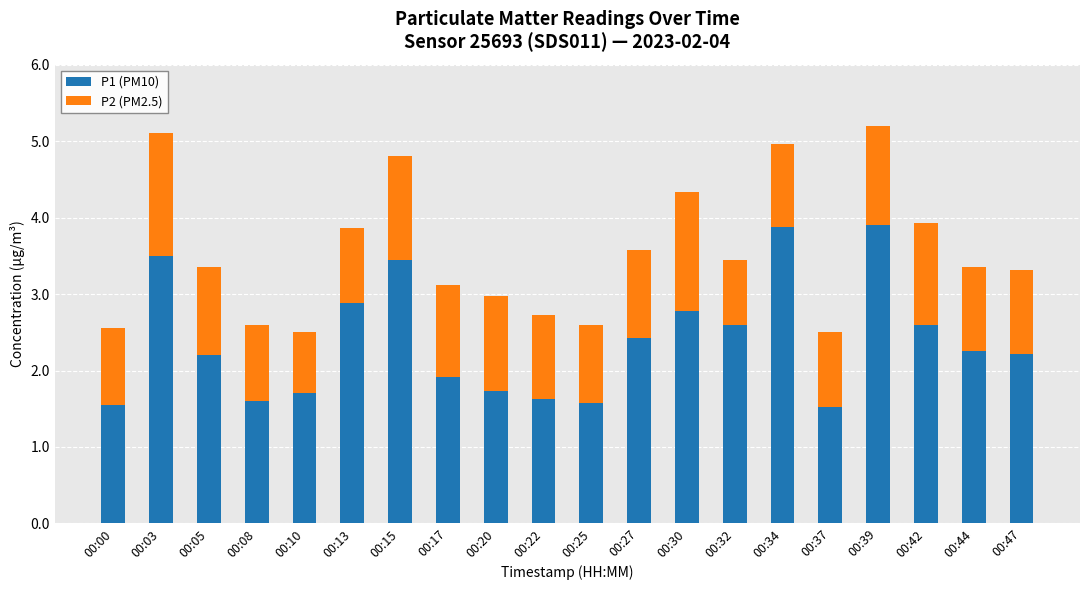

What is the total value across all series at 00:25?

2.6